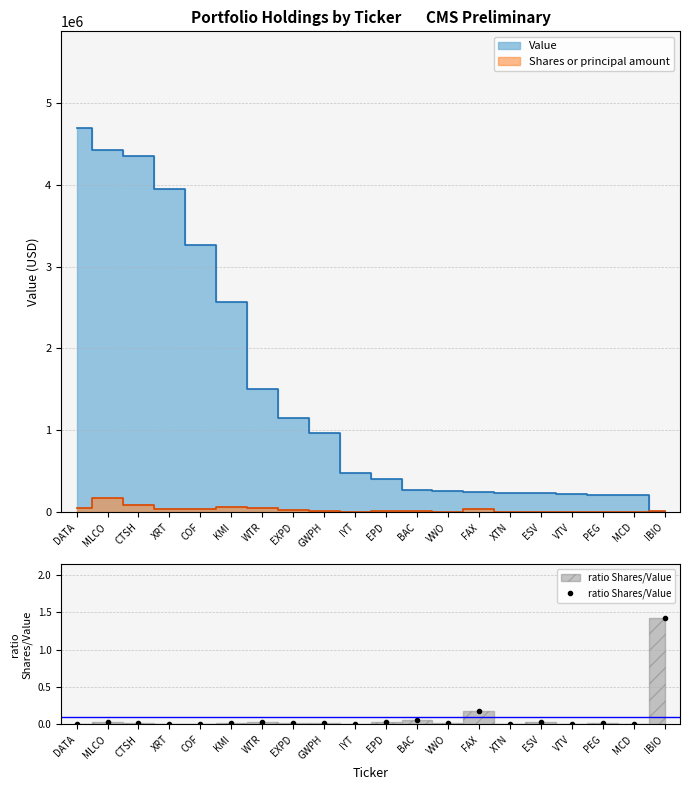

Reading right to left, extract all data points from this chart.

IBIO=1.4	MCD=0.0	PEG=0.0	VTV=0.0	ESV=0.0	XTN=0.0	FAX=0.2	VWO=0.0	BAC=0.1	EPD=0.0	IYT=0.0	GWPH=0.0	EXPD=0.0	WTR=0.0	KMI=0.0	COF=0.0	XRT=0.0	CTSH=0.0	MLCO=0.0	DATA=0.0